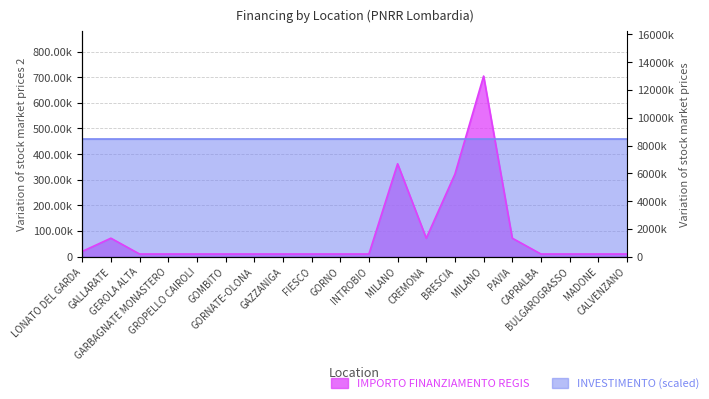

What is the approximate value at MILANO?

704421.9